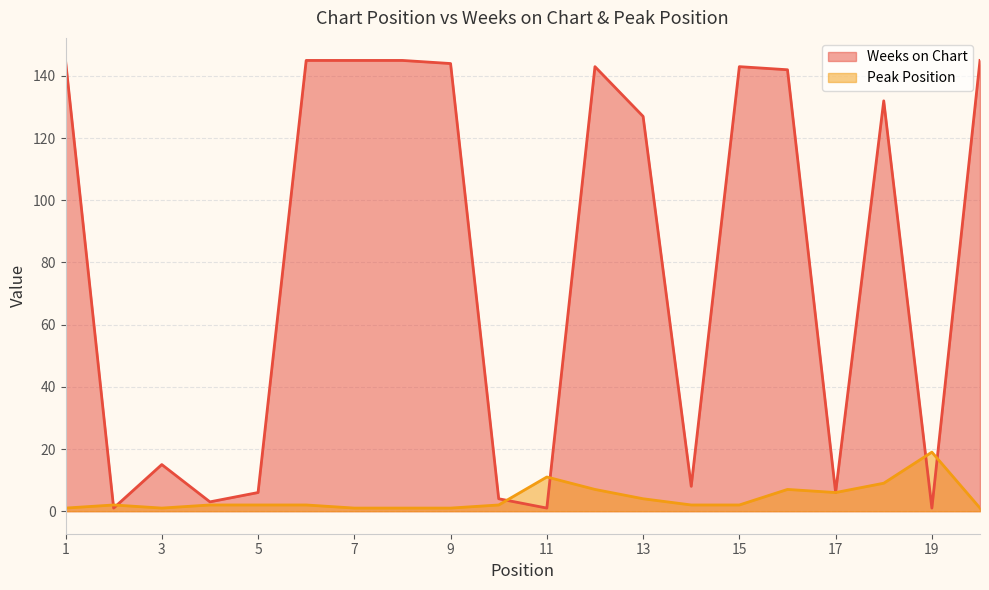

Which has a higher value, 1 or 7?

1